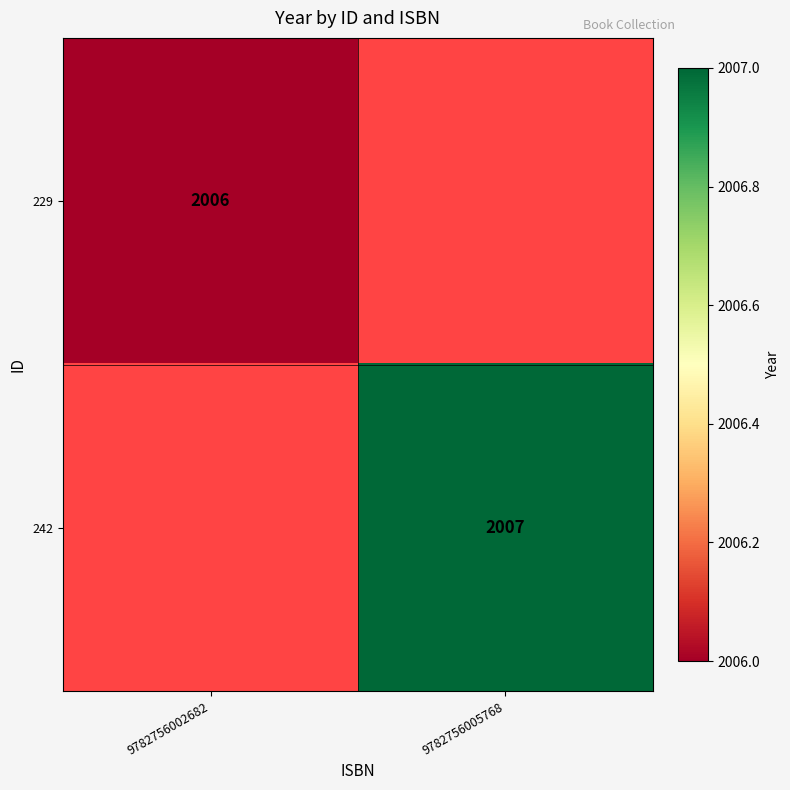

The value of 242 at 9782756005768 is 1271. True or false?

False